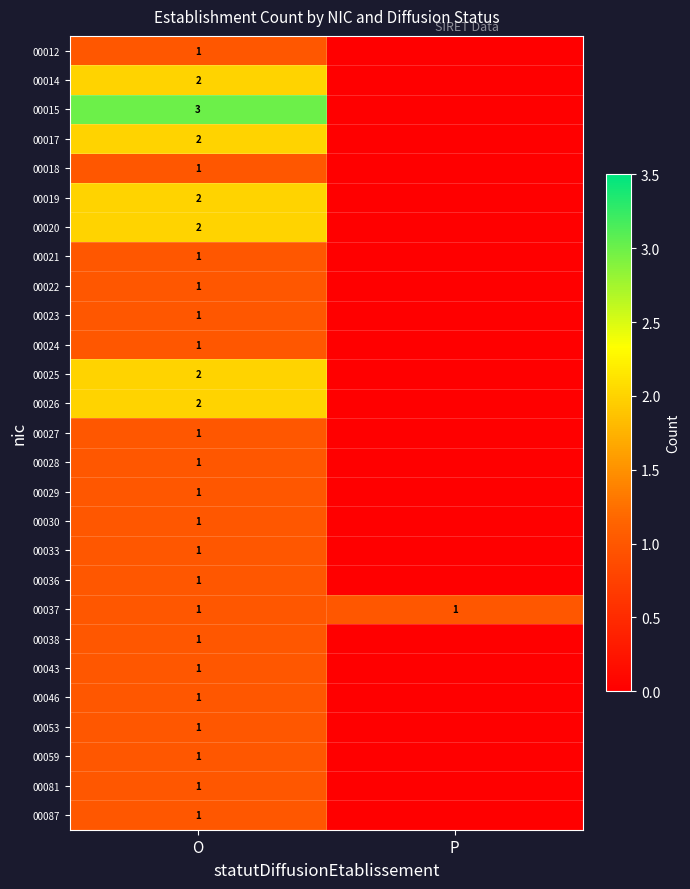

What is the total value across all series at O?

35